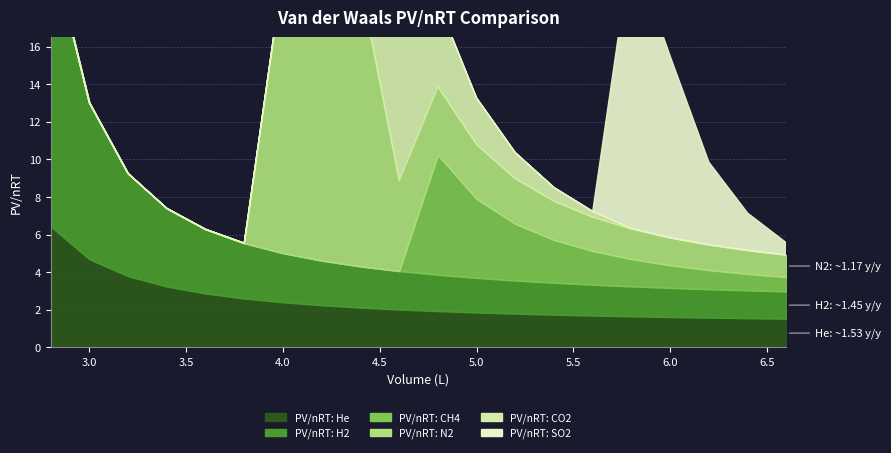

True or false: PV/nRT: H2 has more than 0 points higher than both neighbors.

False